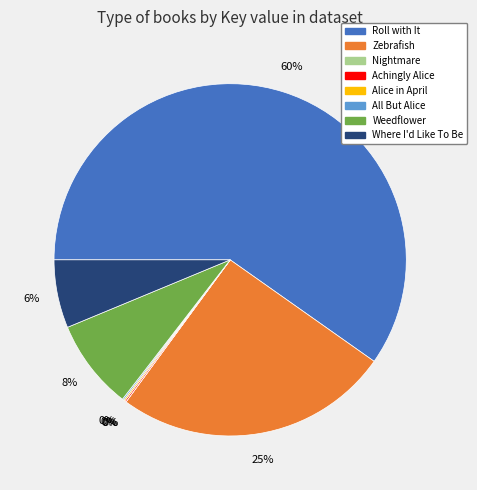

Is it true that Roll with It is 60% of the pie?

True